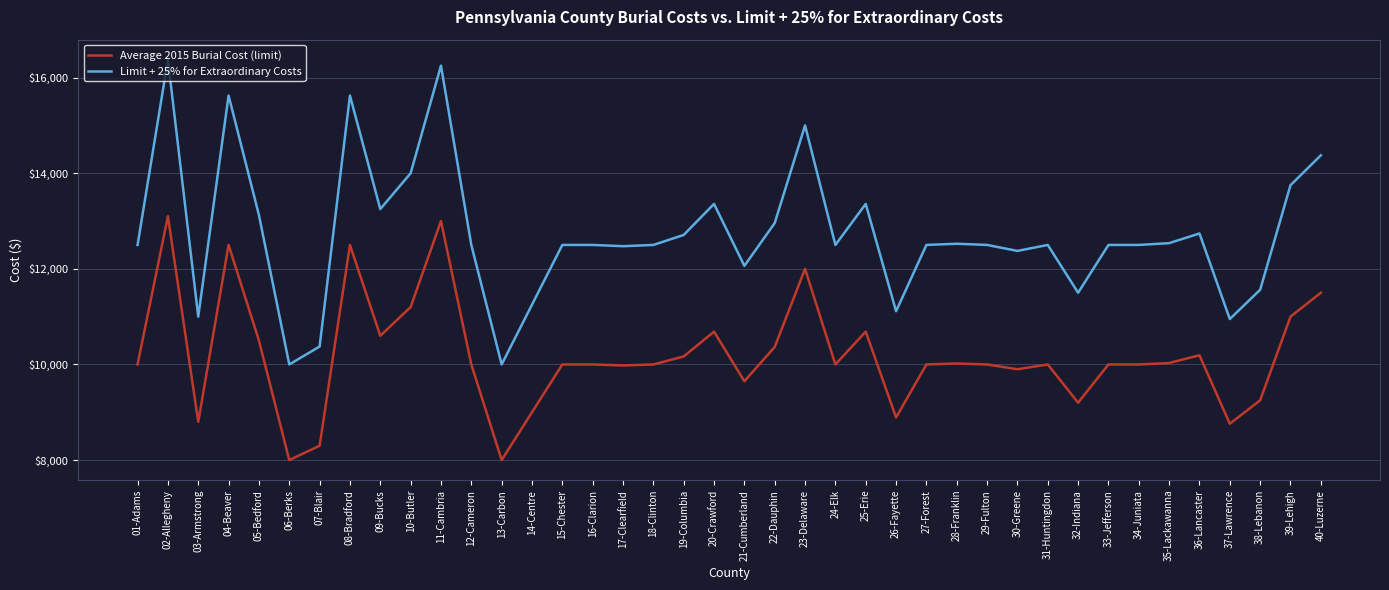

At which category does Average 2015 Burial Cost (limit) reach its first local peak?

02-Allegheny